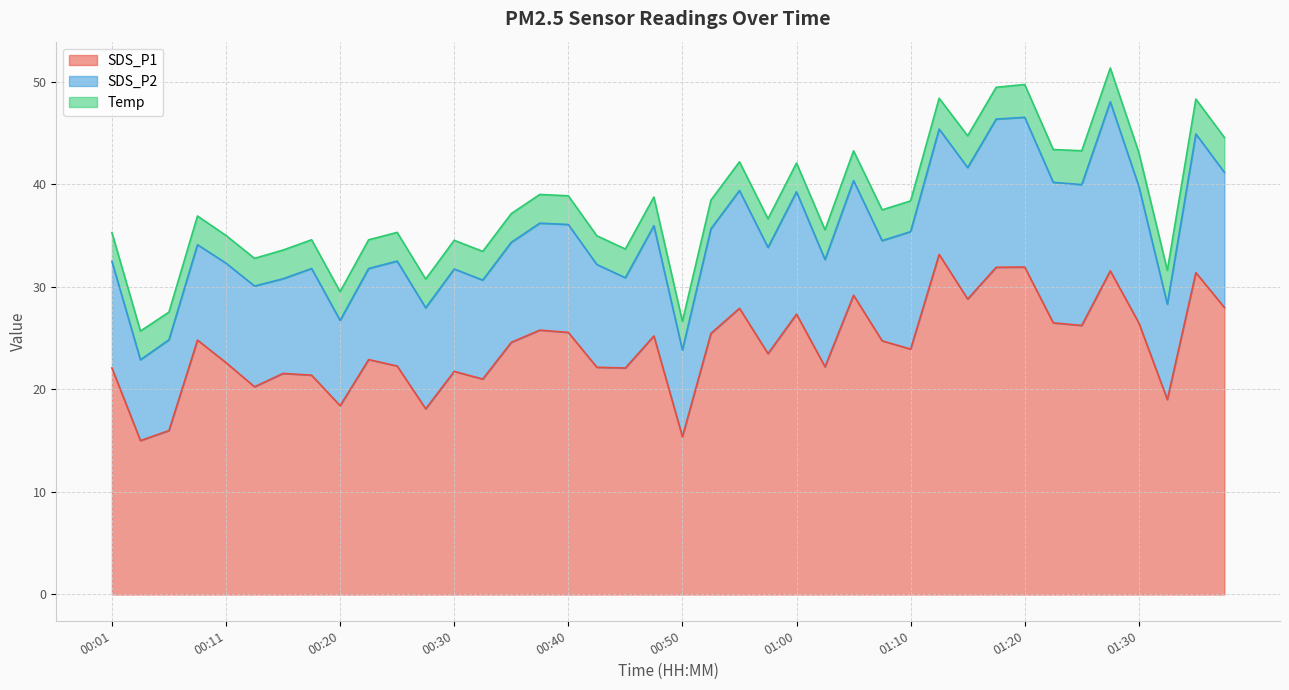

What are all the series names shown in the legend?

SDS_P1, SDS_P2, Temp